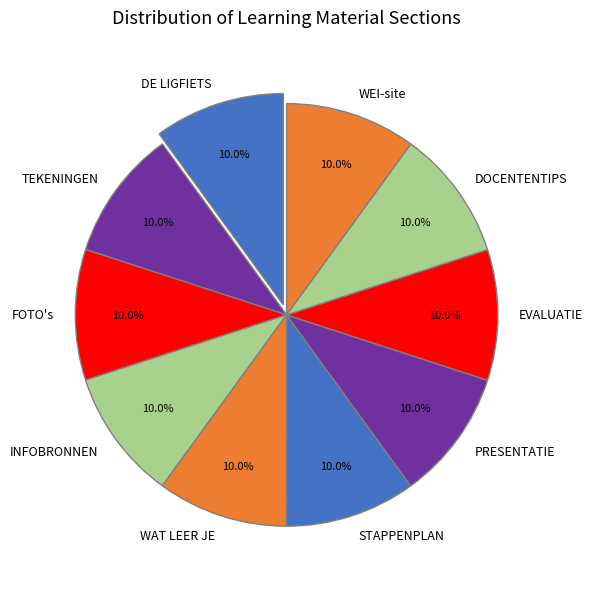

How many slices are in this pie chart?

10